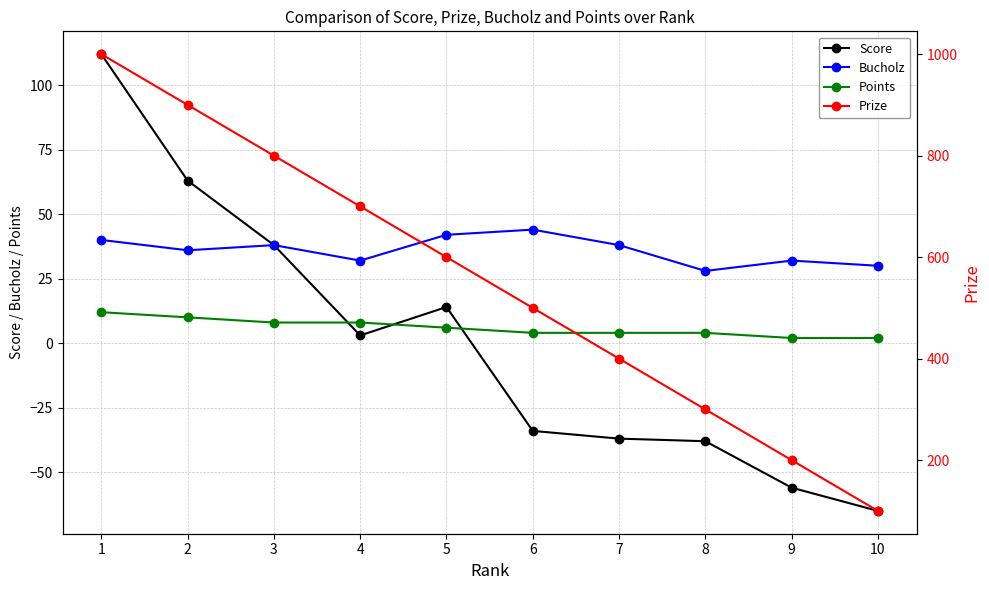

The value of Score at 2 is 63. True or false?

True